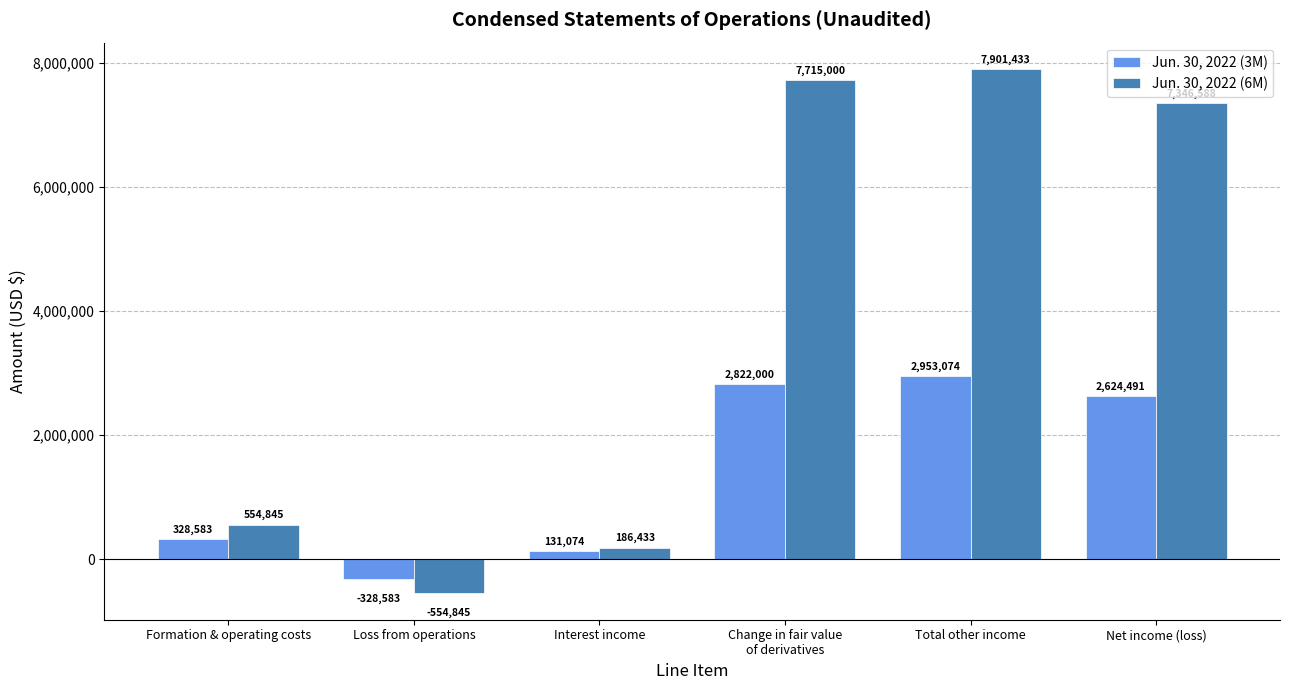

What is the label of the 5th bar from the left?

Total other income